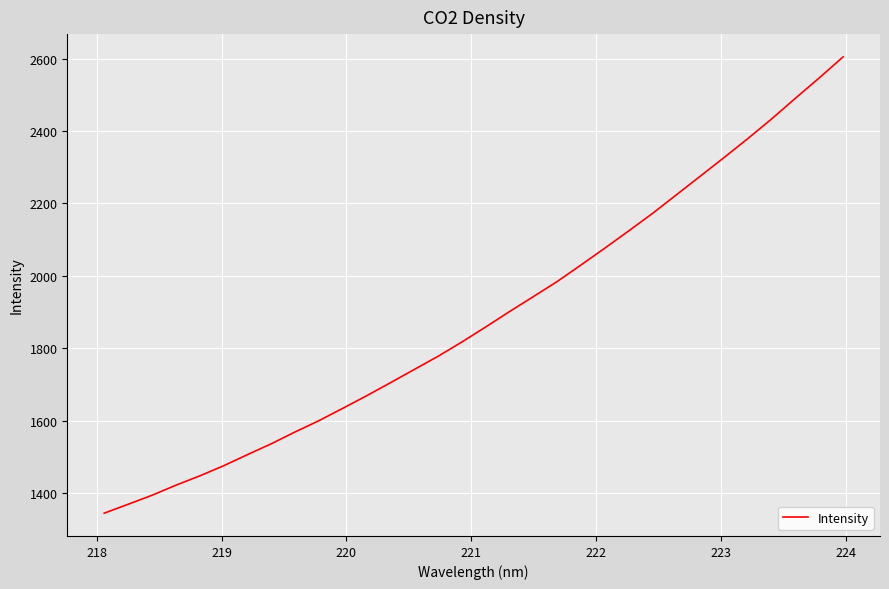

What is the difference between the maximum and minimum values?

1260.1